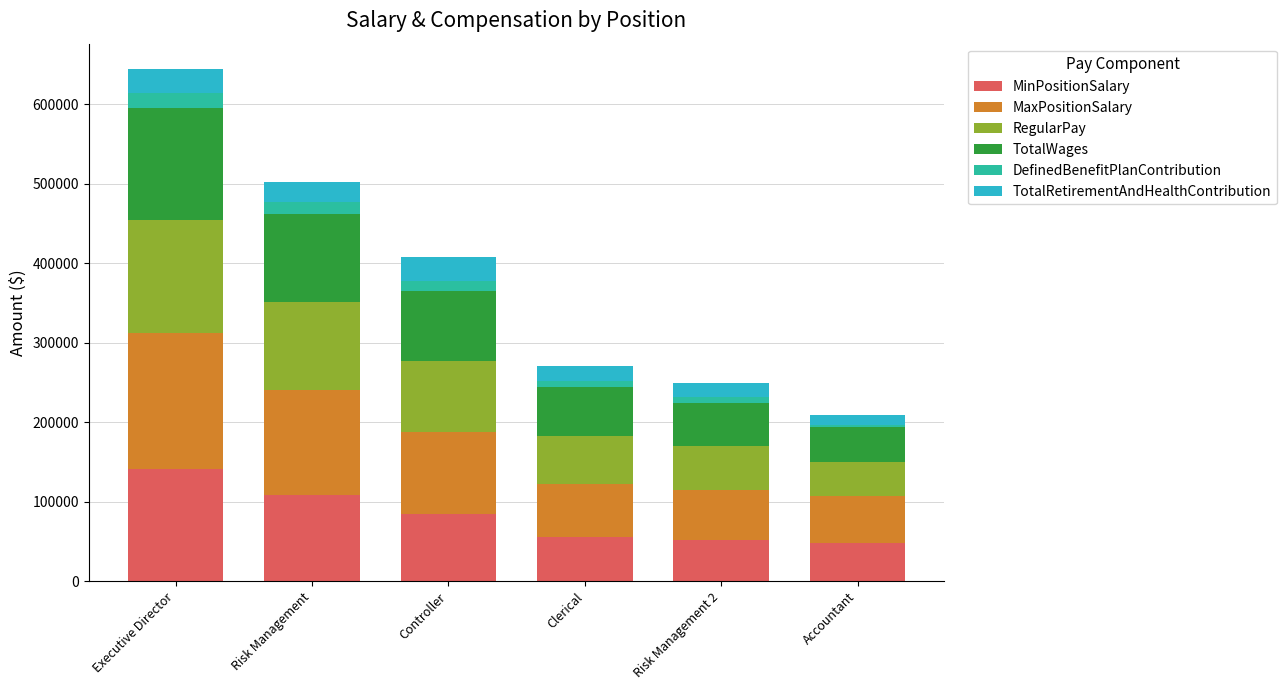

At which category is the sum across all series the highest?

Executive Director